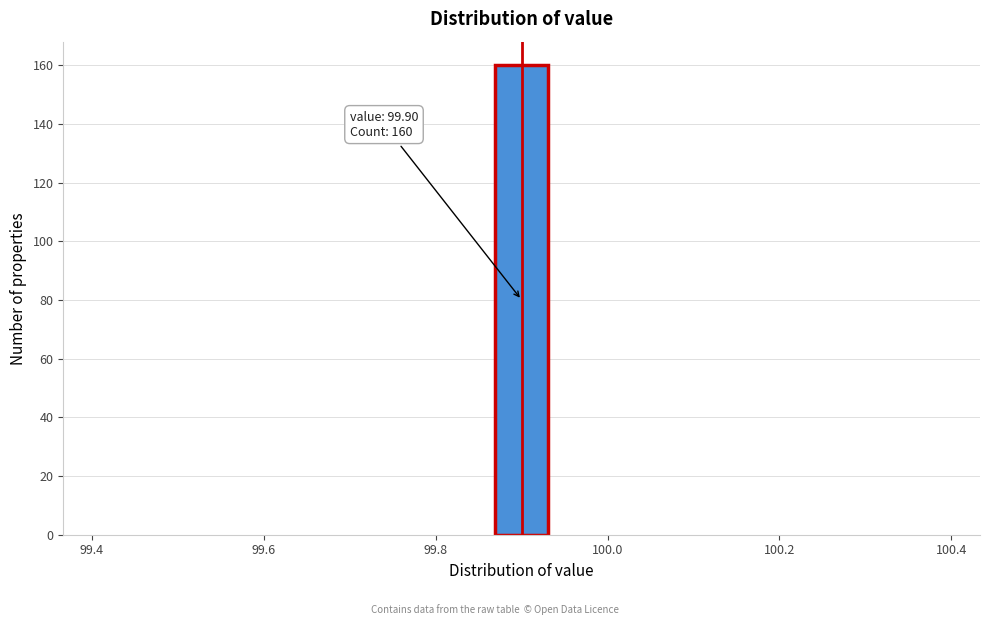

Around what value on the x-axis is the tallest bar? Give the approximate position of its centre, as read against the axis.

99.90